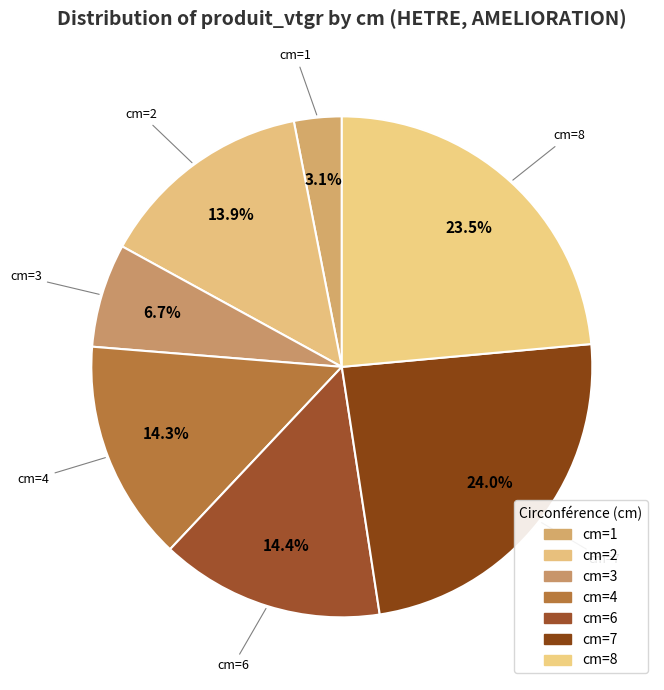

Which slice is the smallest?

cm=1